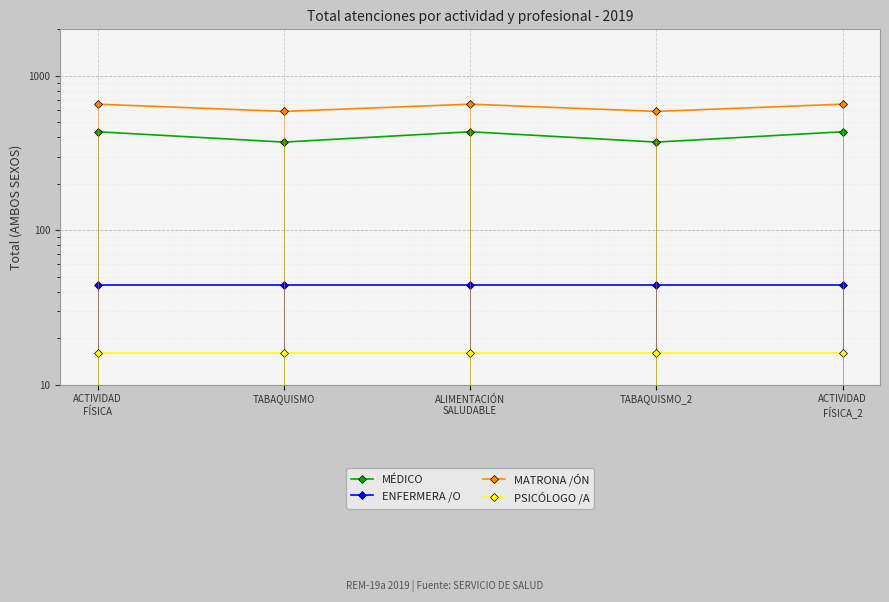

Reading left to right, extract all data points from this chart.

MÉDICO: ACTIVIDAD
FÍSICA=434	TABAQUISMO=372	ALIMENTACIÓN
SALUDABLE=434	TABAQUISMO_2=372	ACTIVIDAD
FÍSICA_2=434
ENFERMERA /O: ACTIVIDAD
FÍSICA=44	TABAQUISMO=44	ALIMENTACIÓN
SALUDABLE=44	TABAQUISMO_2=44	ACTIVIDAD
FÍSICA_2=44
MATRONA /ÓN: ACTIVIDAD
FÍSICA=655	TABAQUISMO=588	ALIMENTACIÓN
SALUDABLE=655	TABAQUISMO_2=588	ACTIVIDAD
FÍSICA_2=655
PSICÓLOGO /A: ACTIVIDAD
FÍSICA=16	TABAQUISMO=16	ALIMENTACIÓN
SALUDABLE=16	TABAQUISMO_2=16	ACTIVIDAD
FÍSICA_2=16